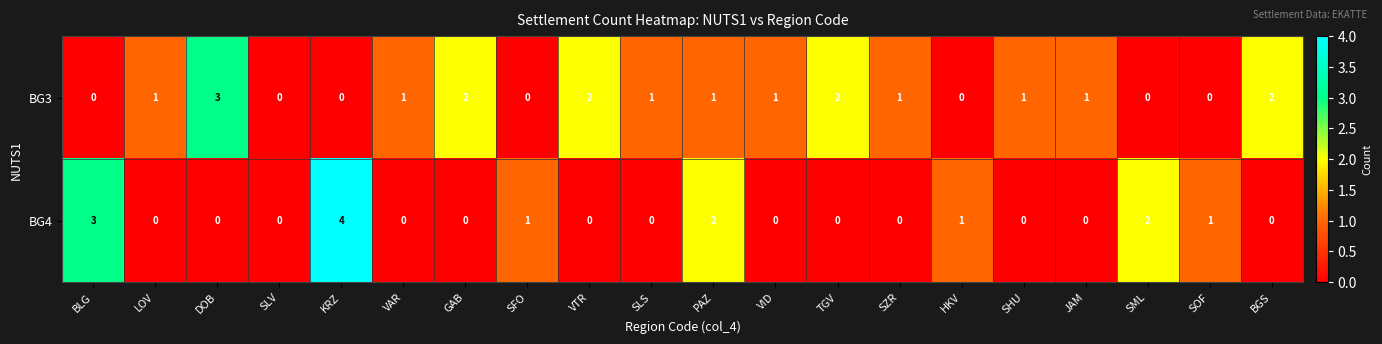

Which series has the largest total across all categories?

BG3